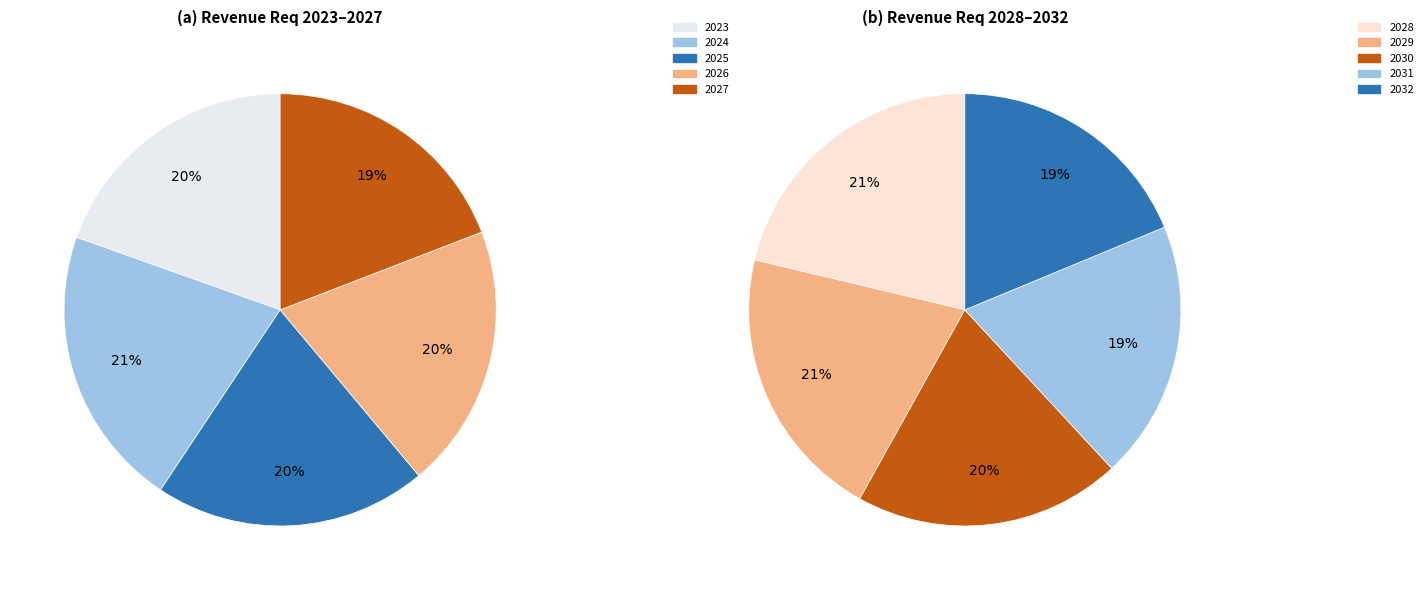

What portion of the pie excludes 2027?

90.6%